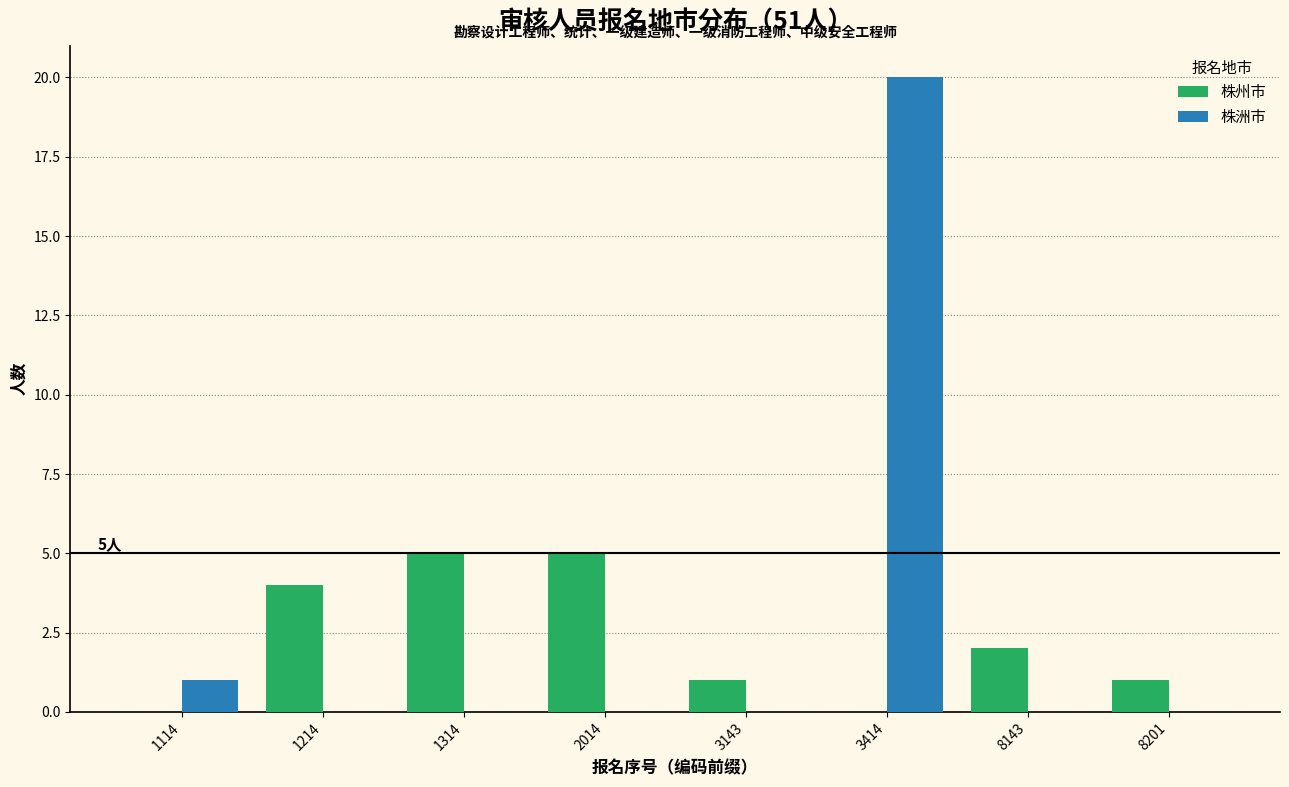

Reading left to right, transcribe all the data shown in this chart.

株州市: 1114=0	1214=4	1314=5	2014=5	3143=1	3414=0	8143=2	8201=1
株洲市: 1114=1	1214=0	1314=0	2014=0	3143=0	3414=20	8143=0	8201=0